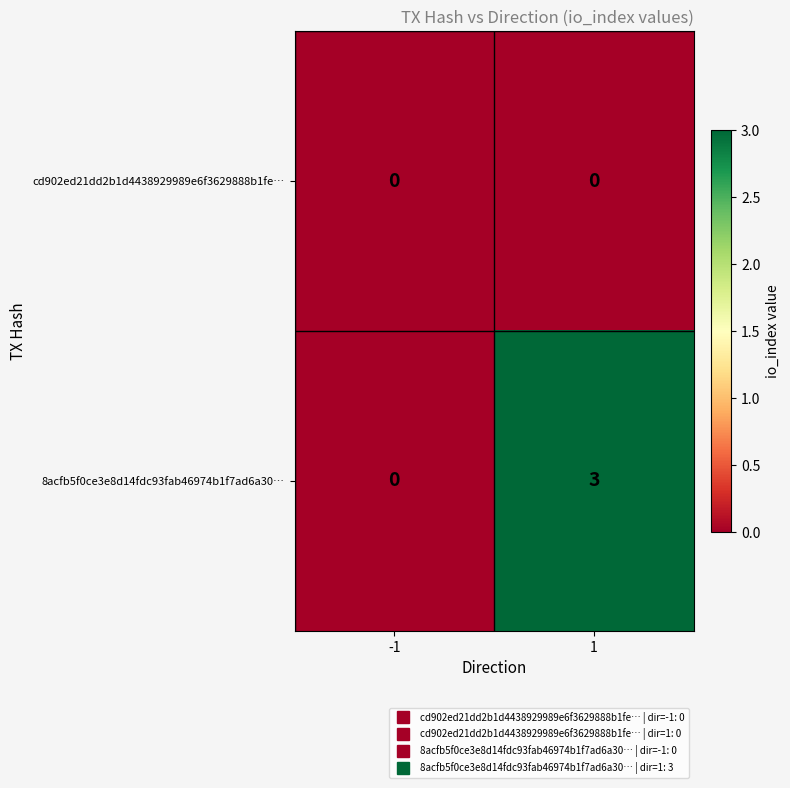

At 1, list the series in order from largest to smallest.

8acfb5f0ce3e8d14fdc93fab46974b1f7ad6a30…, cd902ed21dd2b1d4438929989e6f3629888b1fe…